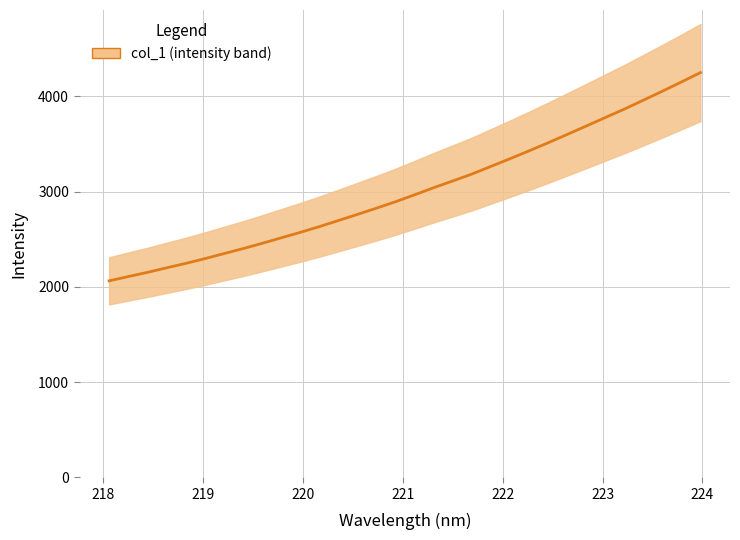

What is the value of the 15th point from the left?

2825.6